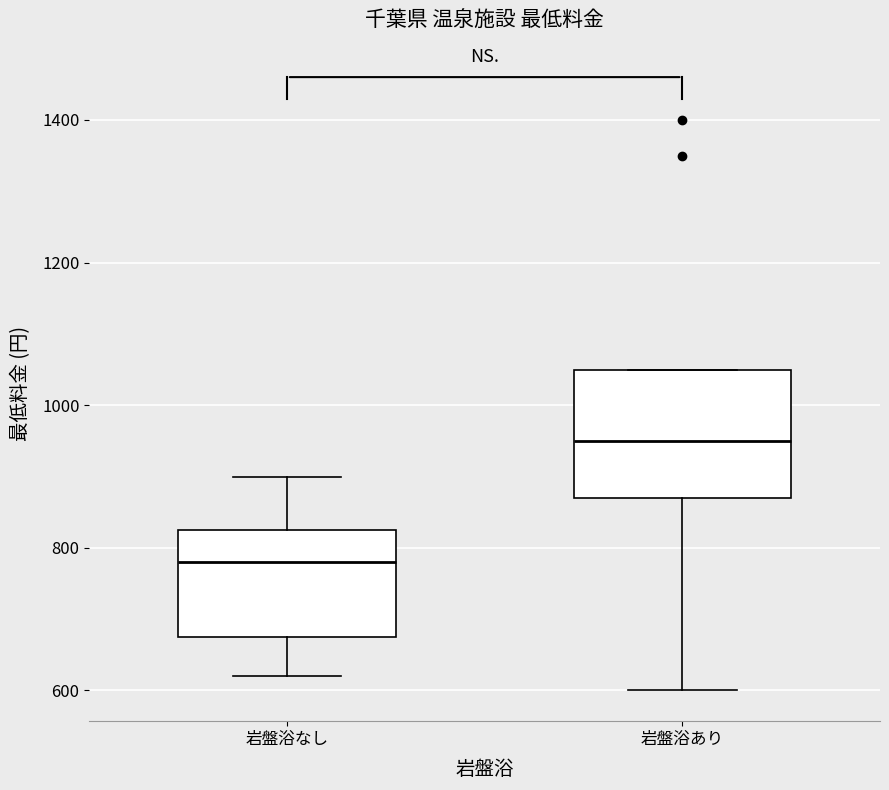

Comparing the boxes themselves (not the whiskers), which one is the tallest?

岩盤浴あり